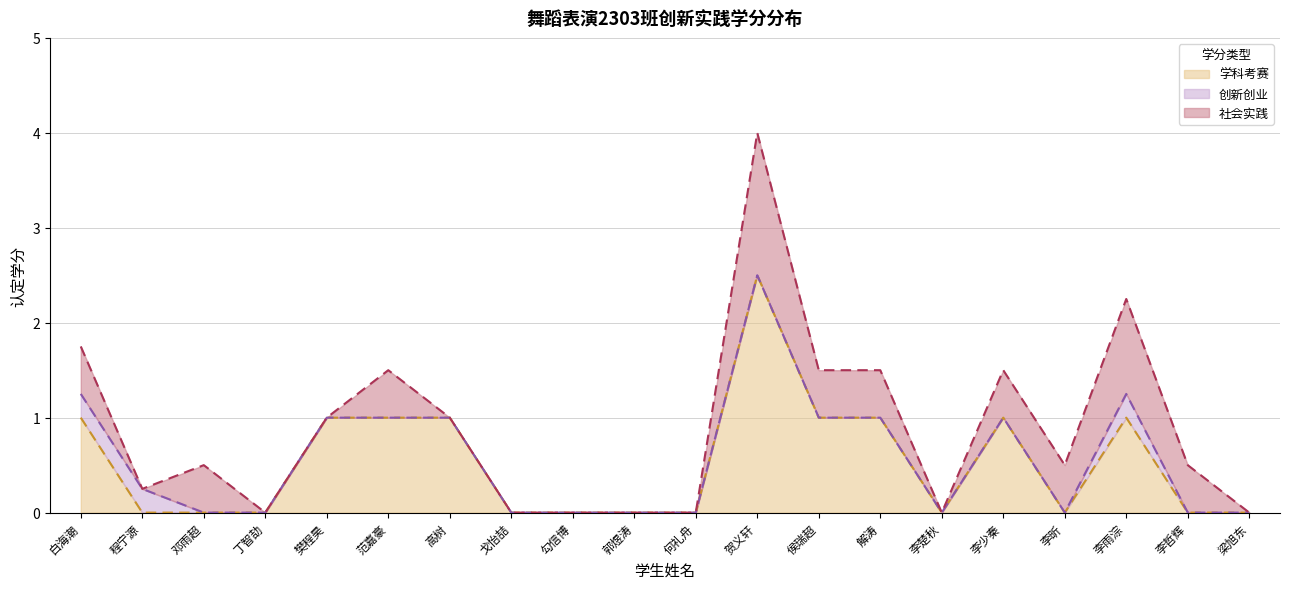

What is the difference between the second highest and second lowest values in the 学科考赛 series?

1.0